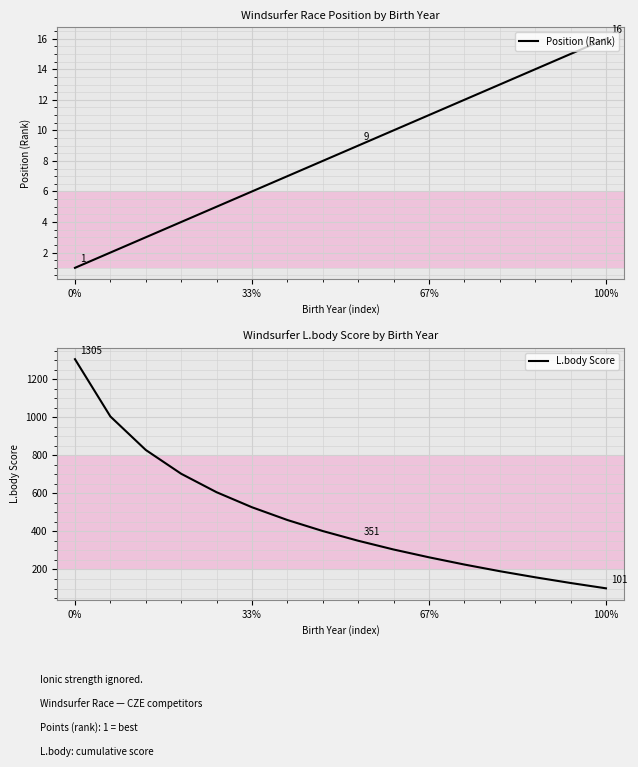

Which category has the highest value in the Position (Rank) series?

100%